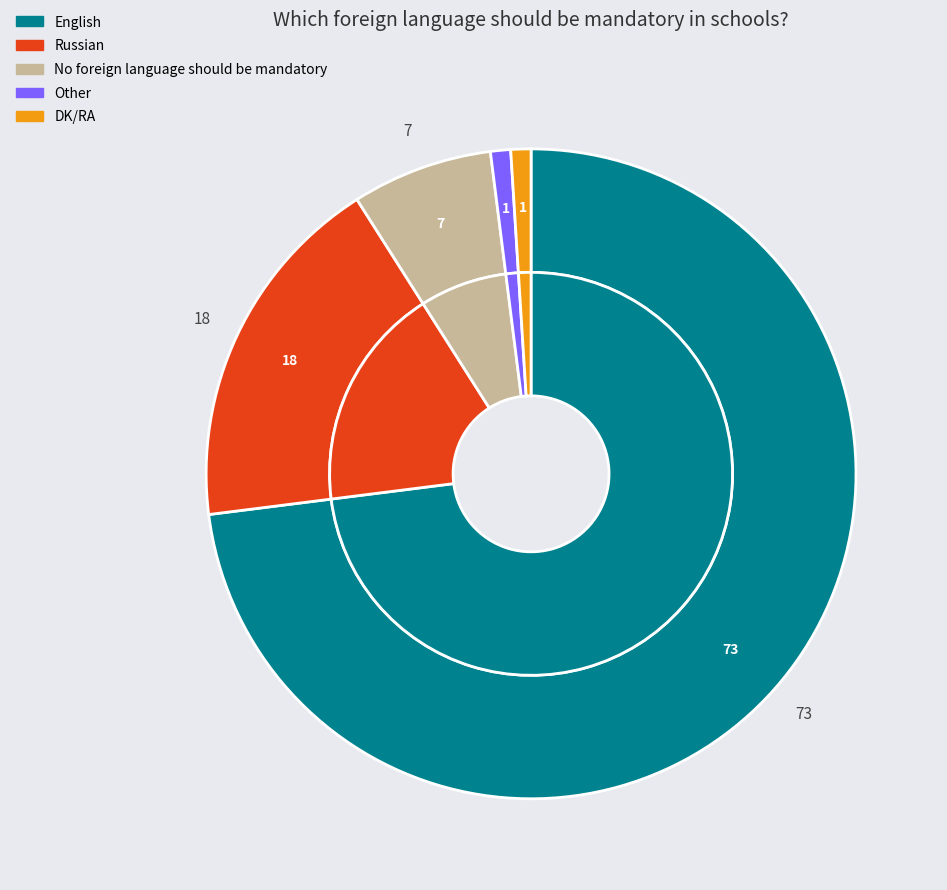

To the nearest percent, what is the difference between the Other and No foreign language should be mandatory slice percentages?

6%